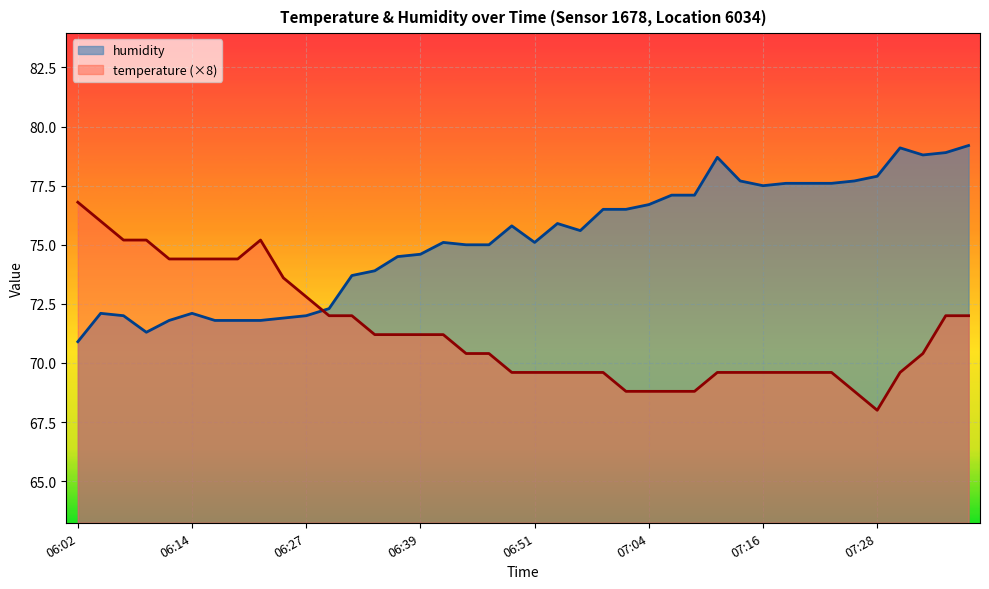

Where does the temperature series first go above 70?

06:02